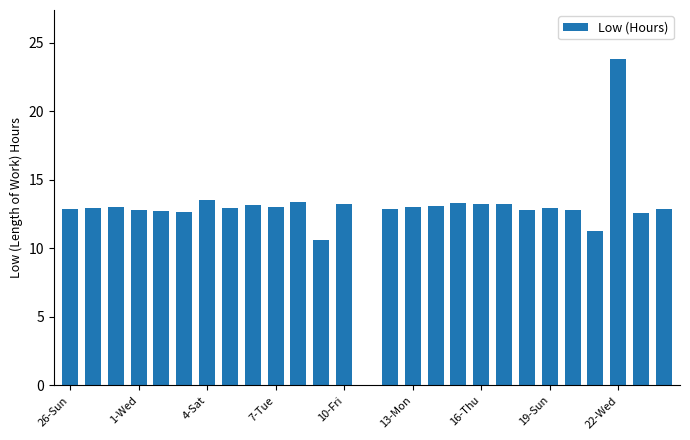

What is the sum of all values?

344.6